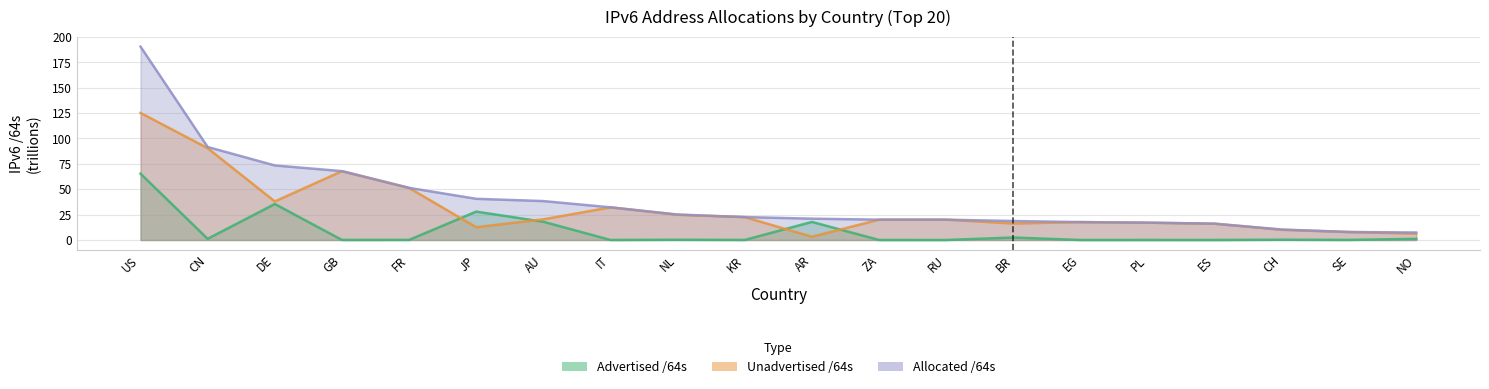

List the series in order of their overall mean, highest first.

Allocated /64s, Unadvertised /64s, Advertised /64s